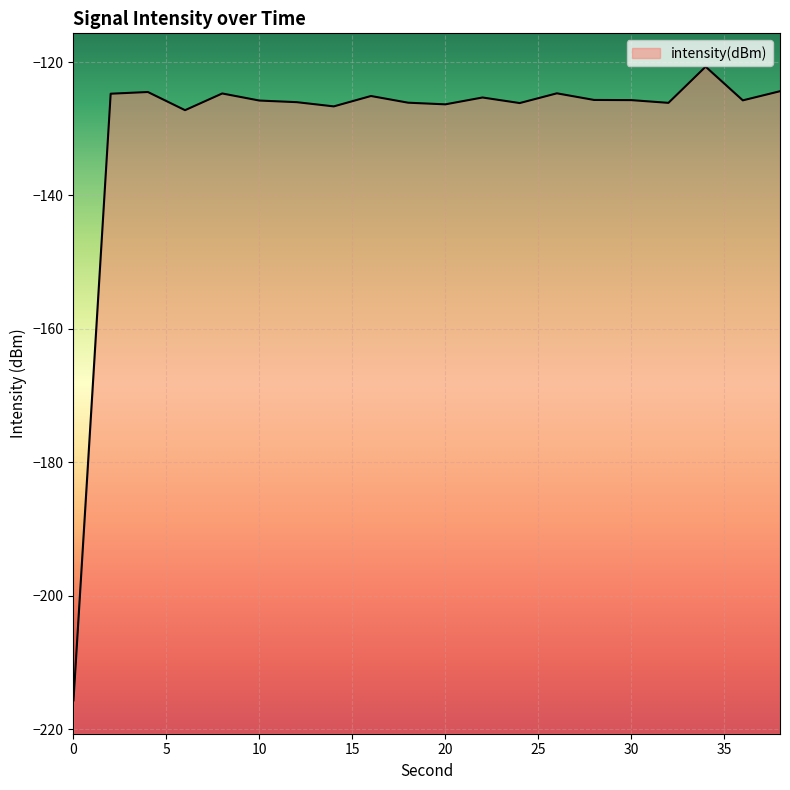

At which category does the data reach its first local valley?

6